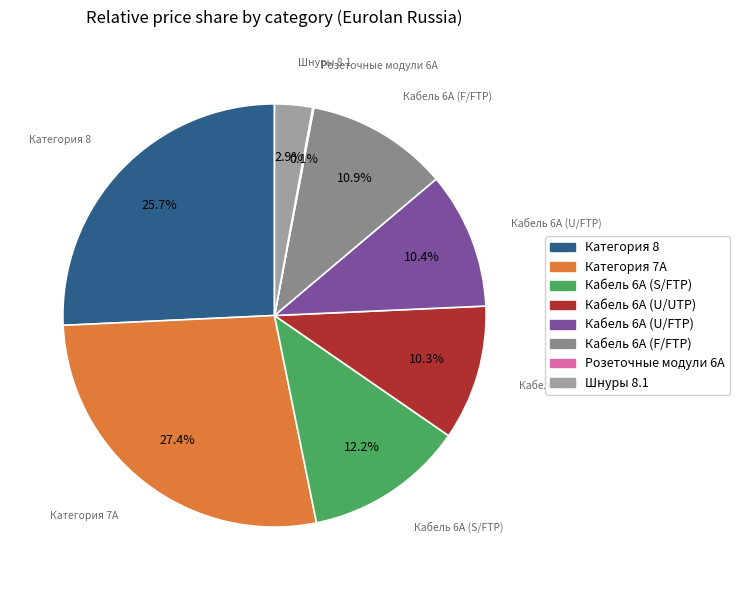

Does any single category account for the majority?

No